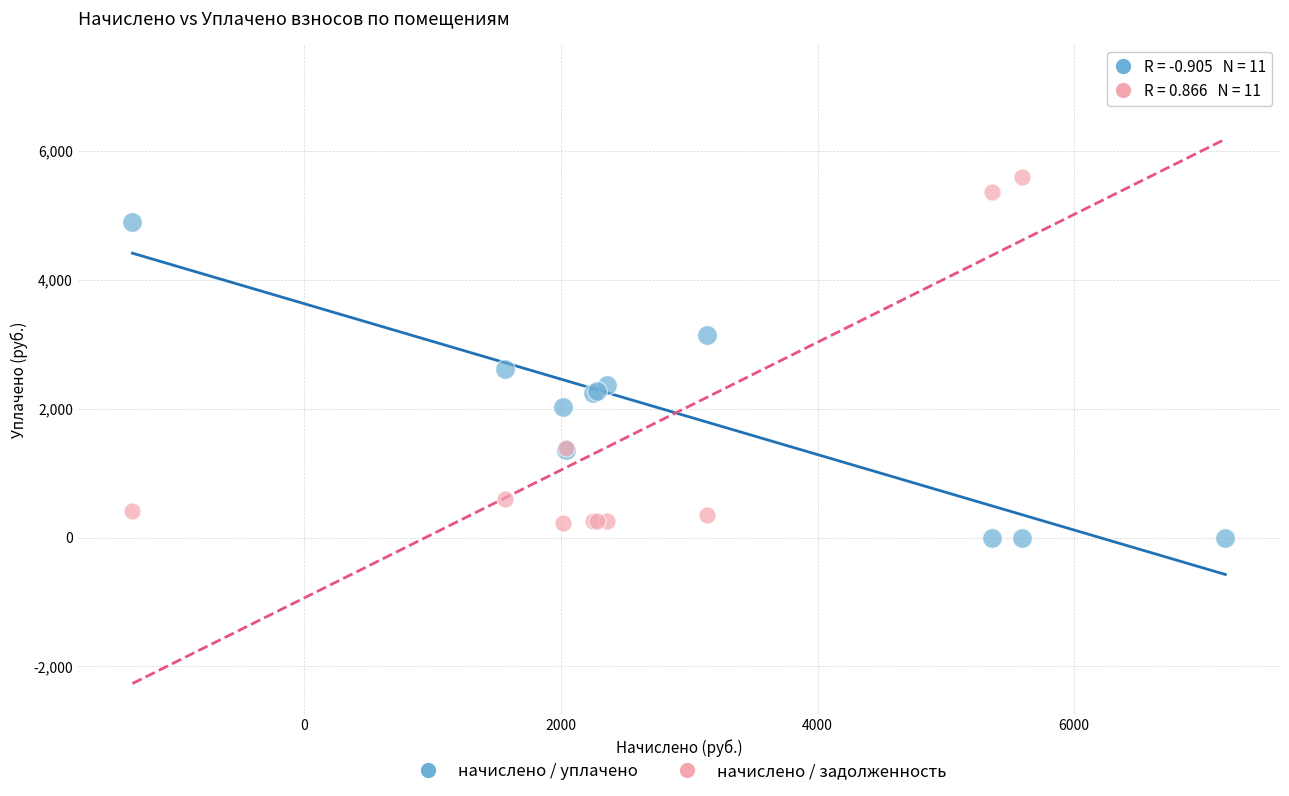

Which series contains the lowest Y value?

начислено / уплачено